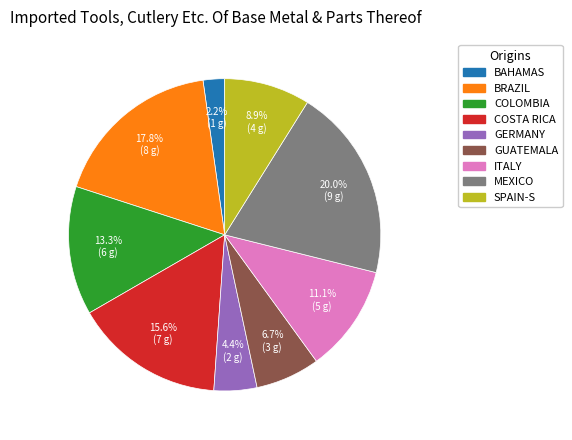

What is the largest slice in the pie chart?

MEXICO